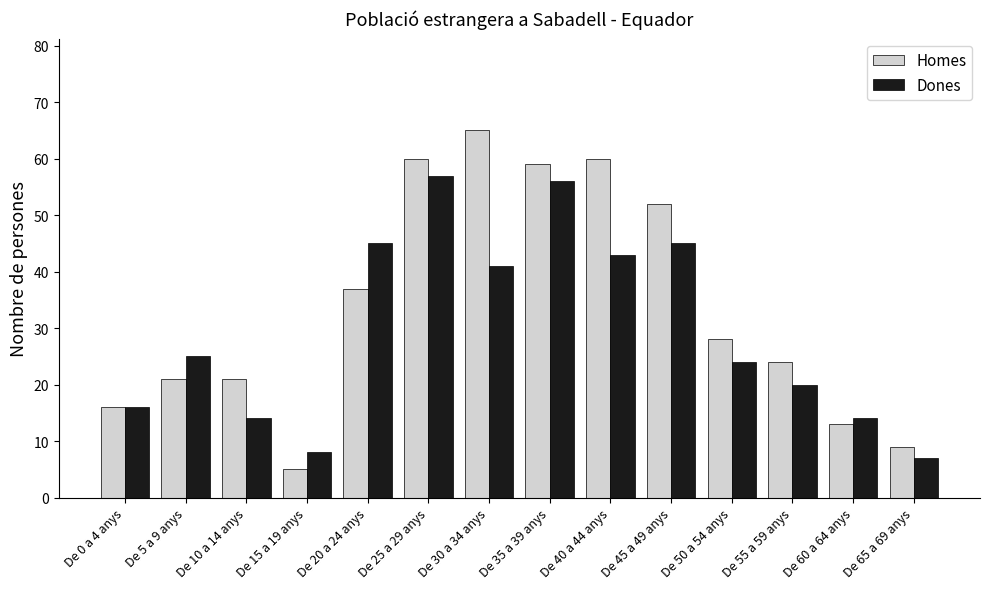

Which series has the largest range (max minus min)?

Homes